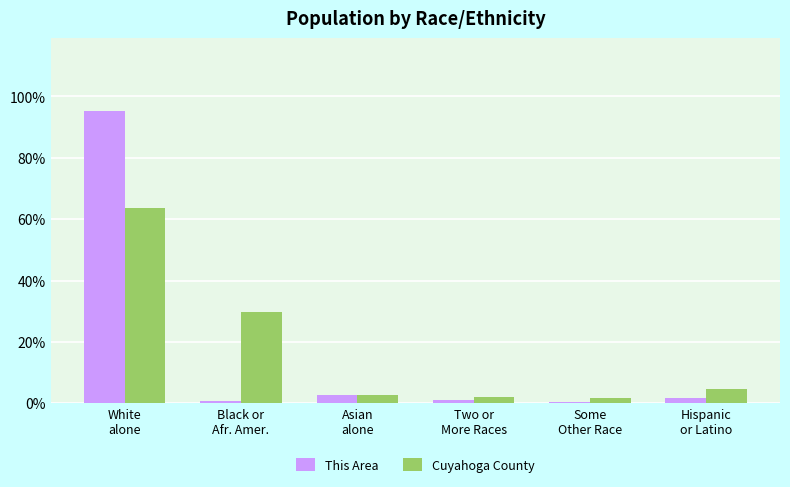

Where does the Cuyahoga County series first go above 4?

White
alone